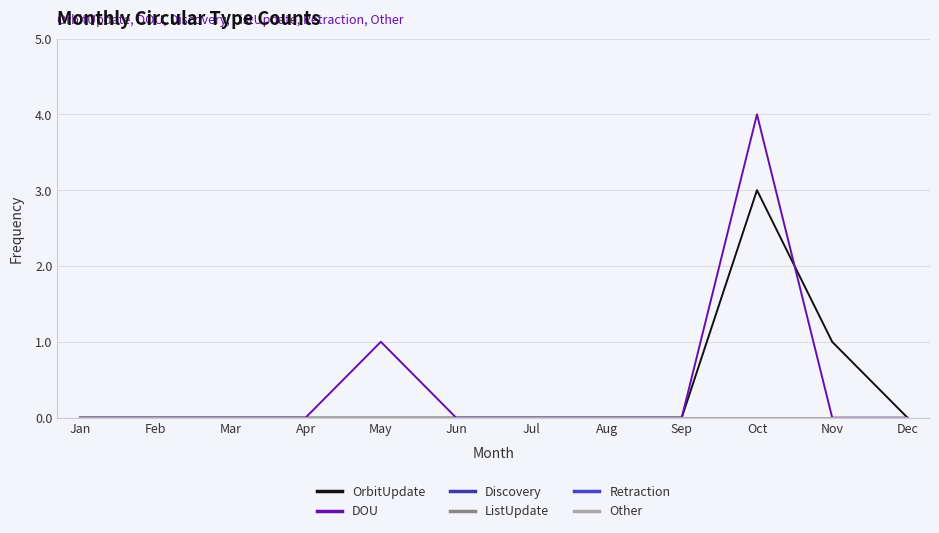

Between Apr and Feb, which is larger?

Apr